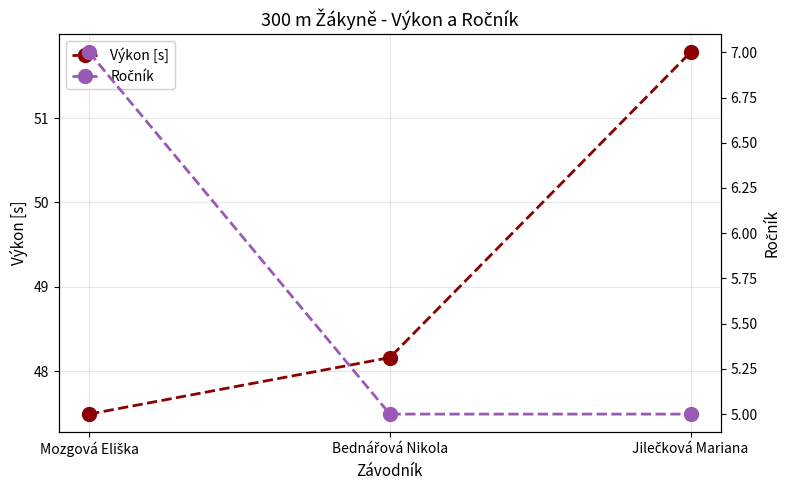

Reading left to right, list all the values displayed in this chart.

Výkon [s]: 47.5	48.2	51.8
Ročník: 7.0	5.0	5.0